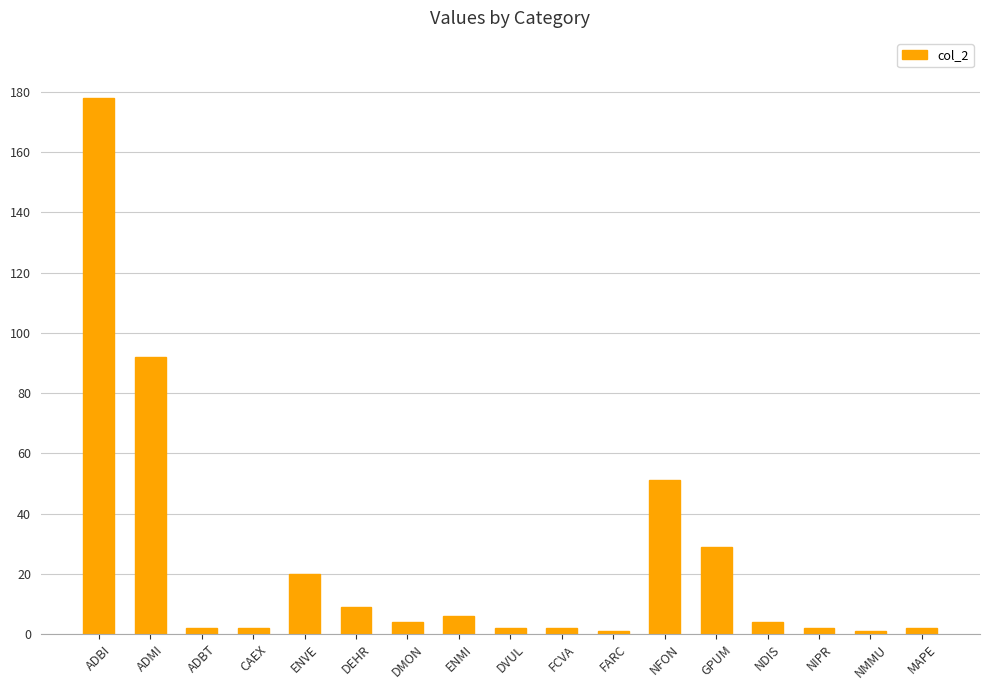

What is the value of the 15th bar from the left?

2